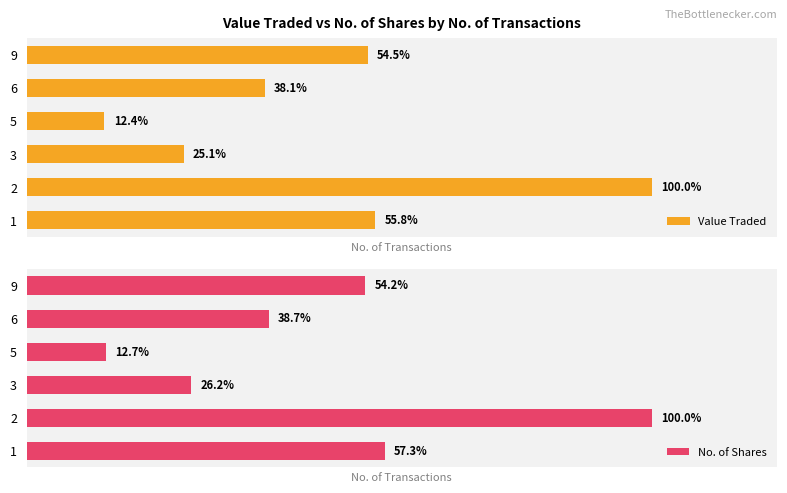

Which series has the widest spread of values?

Value Traded